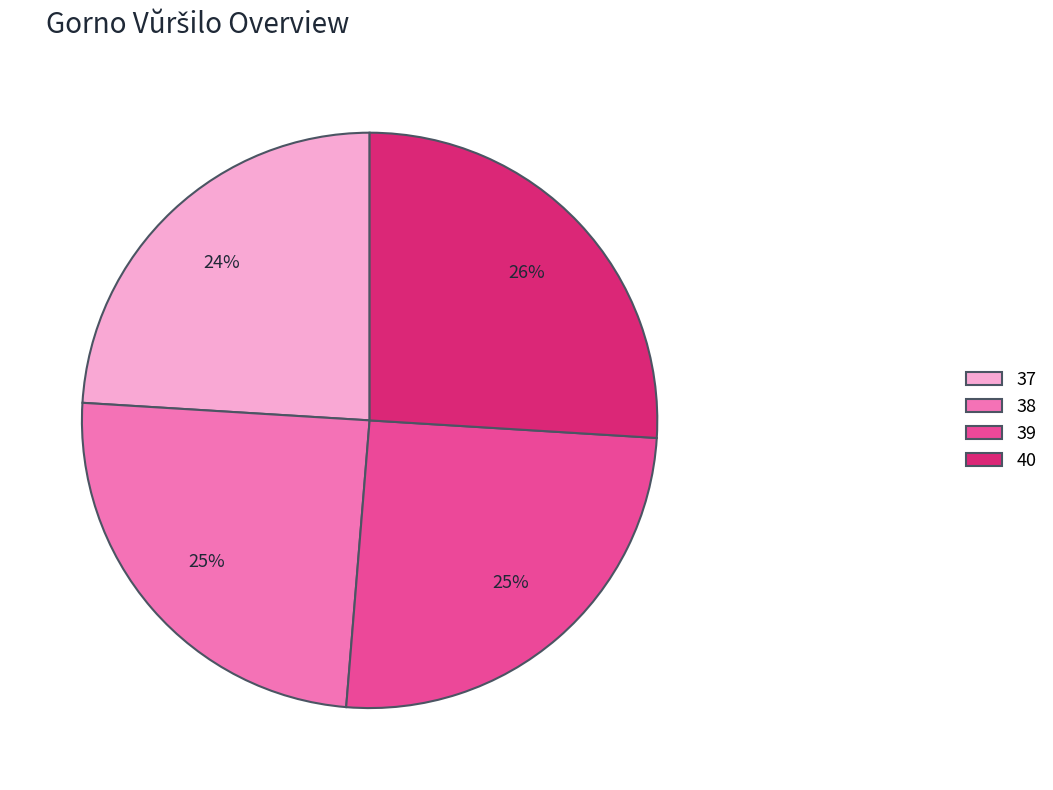

How many segments does this pie chart have?

4